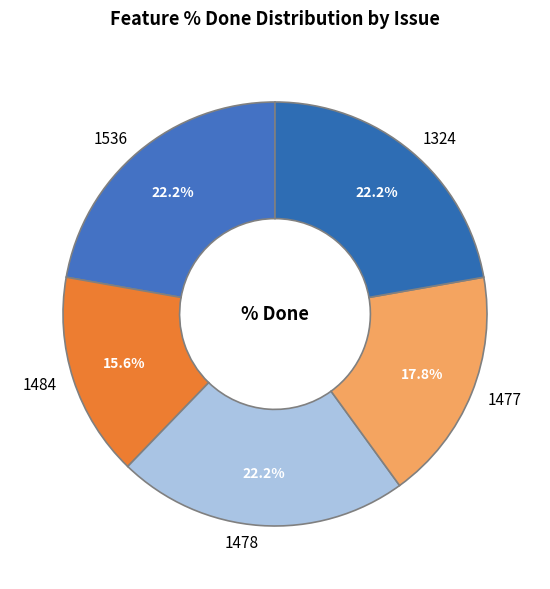

Is there a majority slice in this chart?

No